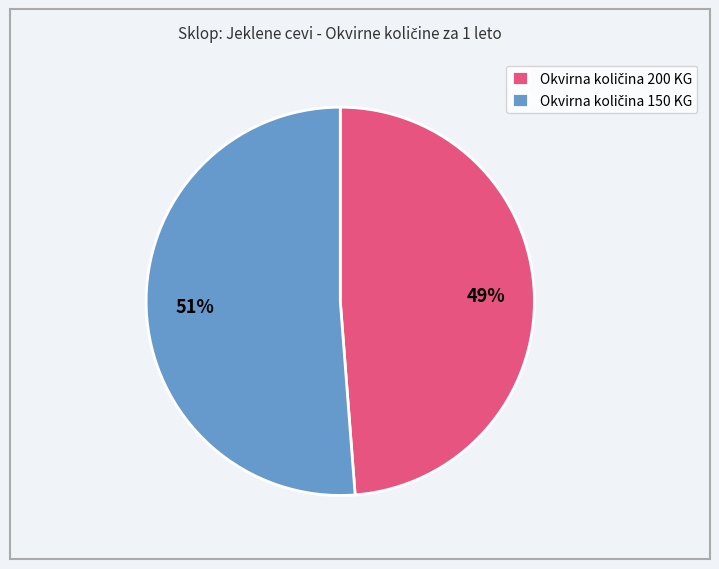

To the nearest percent, what is the difference between the largest and smallest slice percentages?

2%